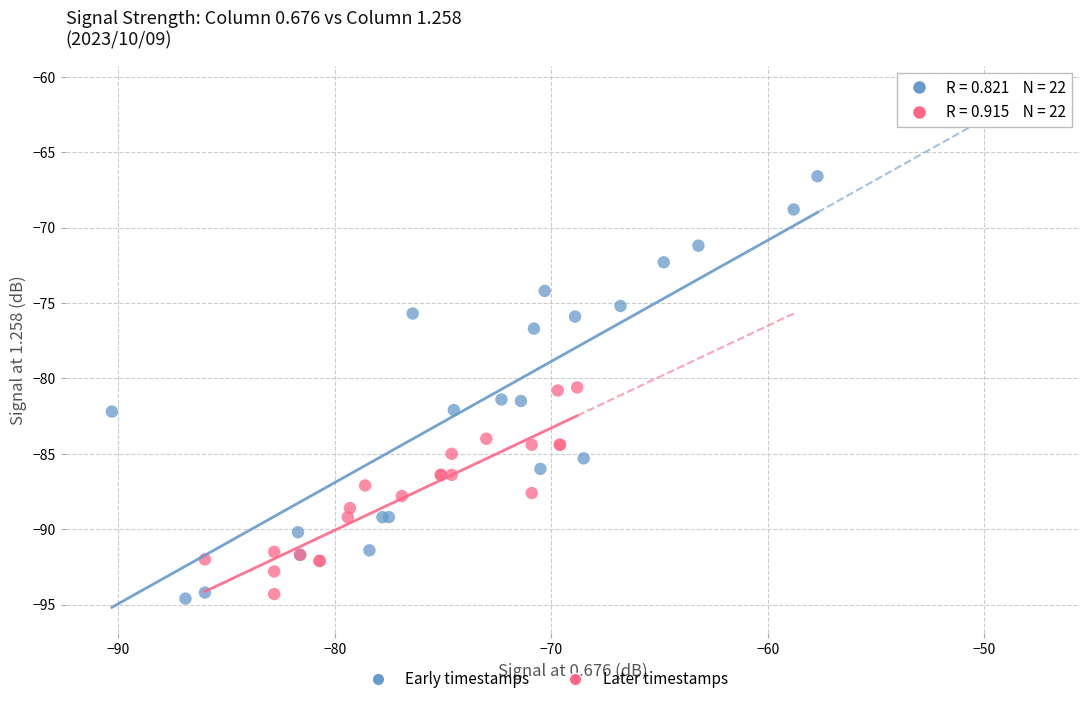

Which series has the largest Y range (max minus min)?

Early timestamps